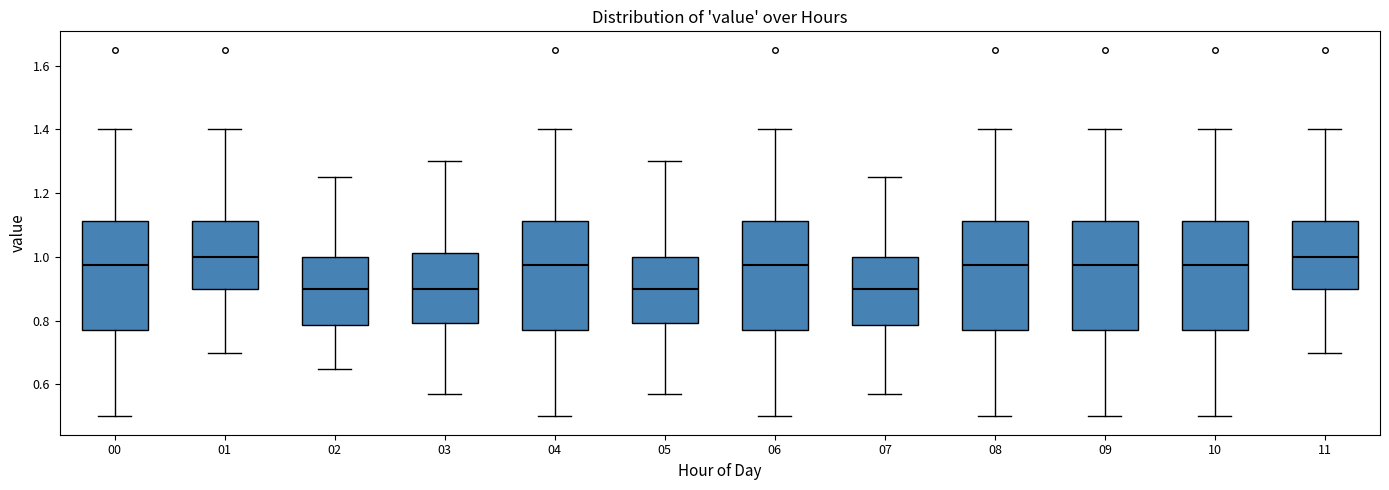

Reading left to right, read every box against the y-axis: the position of its median line, the range the box covers, and the ends of its whiskers. The values are not printed on the chart, so give them approximately, as read against the axis.

00: median 0.98, box 0.78 to 1.12, whiskers 0.50 to 1.40
01: median 1.00, box 0.90 to 1.12, whiskers 0.70 to 1.40
02: median 0.90, box 0.78 to 1.00, whiskers 0.66 to 1.26
03: median 0.90, box 0.80 to 1.02, whiskers 0.58 to 1.30
04: median 0.98, box 0.78 to 1.12, whiskers 0.50 to 1.40
05: median 0.90, box 0.80 to 1.00, whiskers 0.58 to 1.30
06: median 0.98, box 0.78 to 1.12, whiskers 0.50 to 1.40
07: median 0.90, box 0.78 to 1.00, whiskers 0.58 to 1.26
08: median 0.98, box 0.78 to 1.12, whiskers 0.50 to 1.40
09: median 0.98, box 0.78 to 1.12, whiskers 0.50 to 1.40
10: median 0.98, box 0.78 to 1.12, whiskers 0.50 to 1.40
11: median 1.00, box 0.90 to 1.12, whiskers 0.70 to 1.40